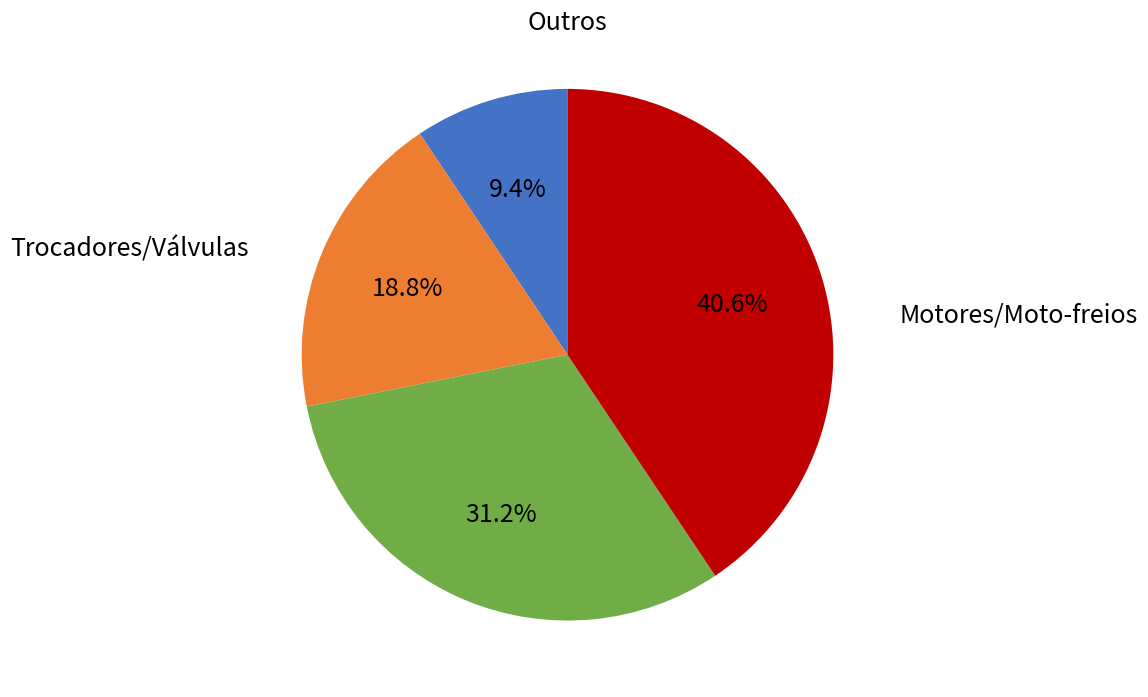

Is there a majority slice in this chart?

No